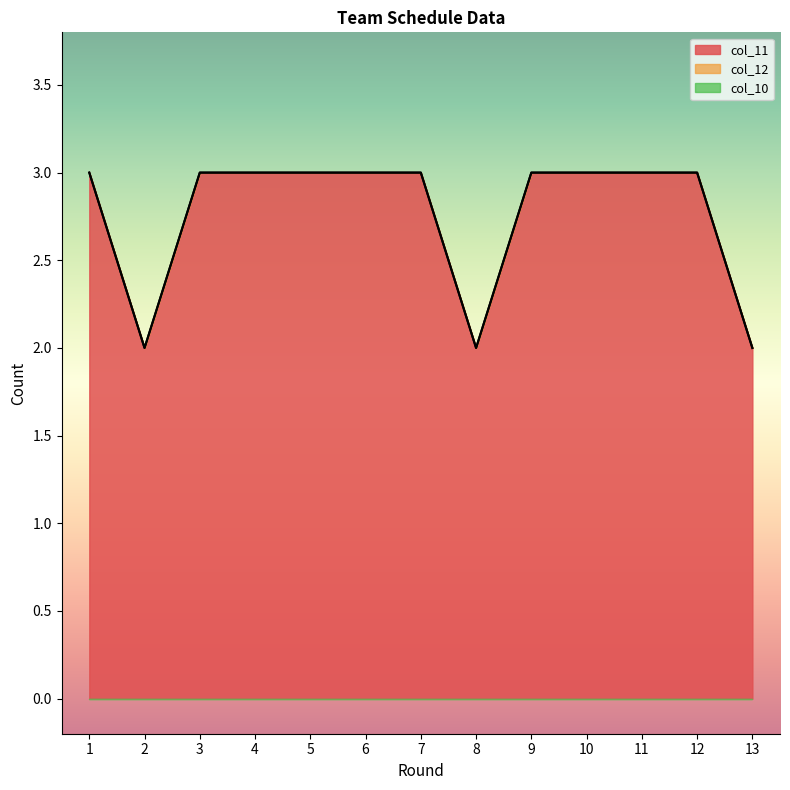

List the series in order of their peak value, lowest first.

col_10, col_12, col_11